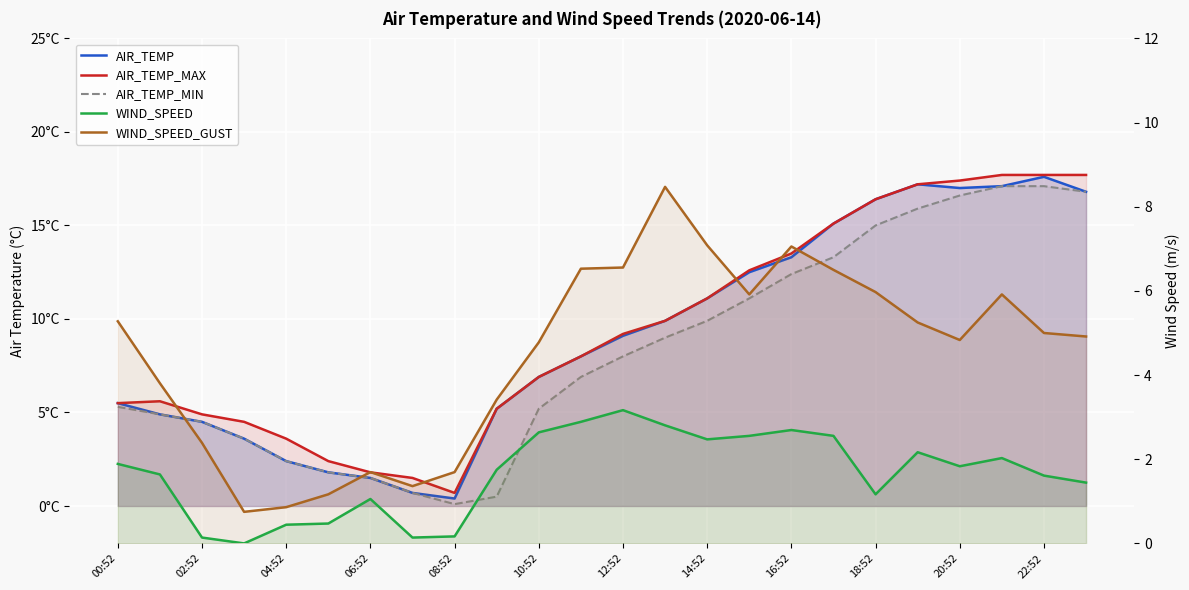

Reading left to right, list all the values displayed in this chart.

AIR_TEMP: 5.5	4.9	4.5	3.6	2.4	1.8	1.5	0.7	0.4	5.2	6.9	8.0	9.1	9.9	11.1	12.5	13.3	15.1	16.4	17.2	17.0	17.1	17.6	16.8
AIR_TEMP_MAX: 5.5	5.6	4.9	4.5	3.6	2.4	1.8	1.5	0.7	5.2	6.9	8.0	9.2	9.9	11.1	12.6	13.5	15.1	16.4	17.2	17.4	17.7	17.7	17.7
AIR_TEMP_MIN: 5.3	4.9	4.5	3.6	2.4	1.8	1.5	0.7	0.1	0.5	5.2	6.9	8.0	9.0	9.9	11.1	12.4	13.3	15.0	15.9	16.6	17.1	17.1	16.8
WIND_SPEED: 1.9	1.6	0.1	0.0	0.4	0.5	1.1	0.1	0.2	1.8	2.6	2.9	3.2	2.8	2.5	2.6	2.7	2.6	1.2	2.2	1.8	2.0	1.6	1.4
WIND_SPEED_GUST: 5.3	3.8	2.4	0.8	0.9	1.2	1.7	1.4	1.7	3.4	4.8	6.5	6.6	8.5	7.1	5.9	7.1	6.5	6.0	5.2	4.8	5.9	5.0	4.9